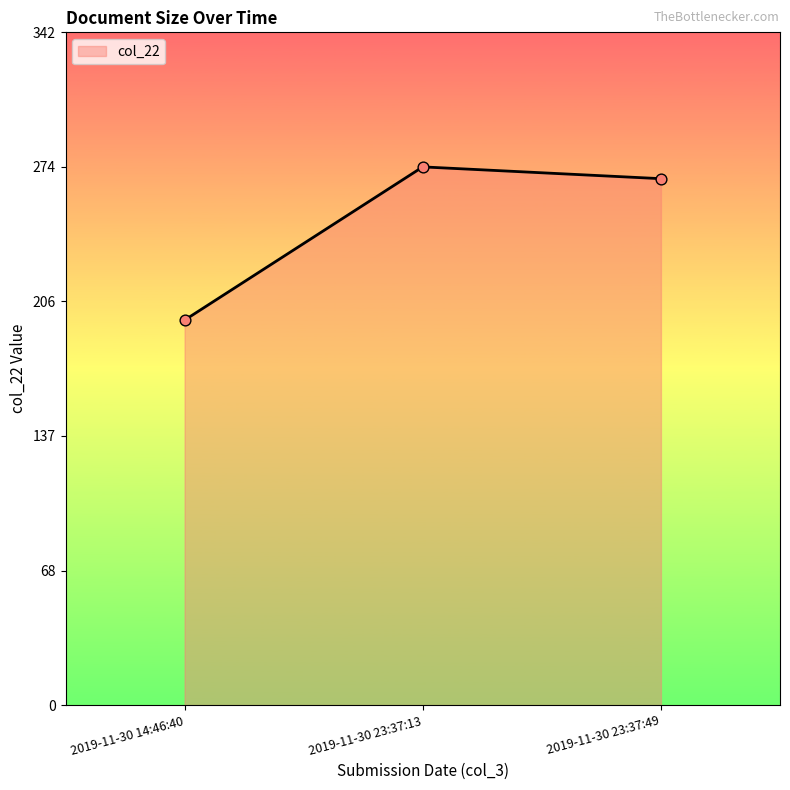

What is the change in value from 2019-11-30 23:37:13 to 2019-11-30 23:37:49?

-6